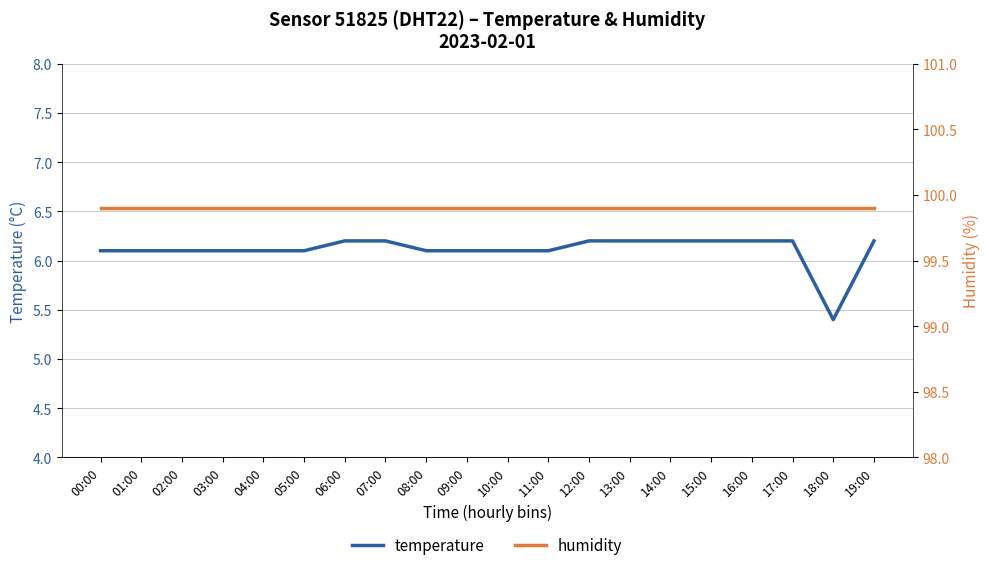

What is the value of the temperature point at the 11th from the left?

6.1